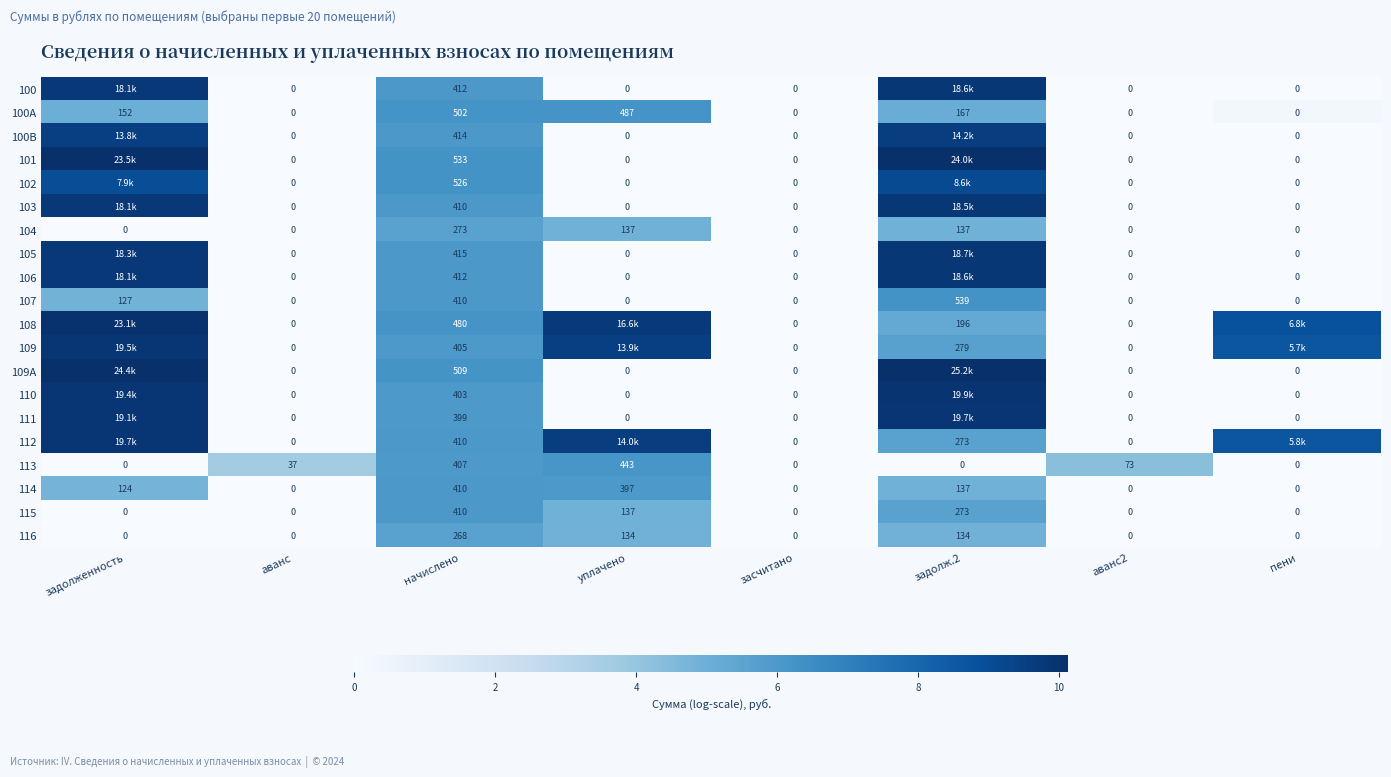

Between аванс and начислено, which series saw the biggest shift?

101